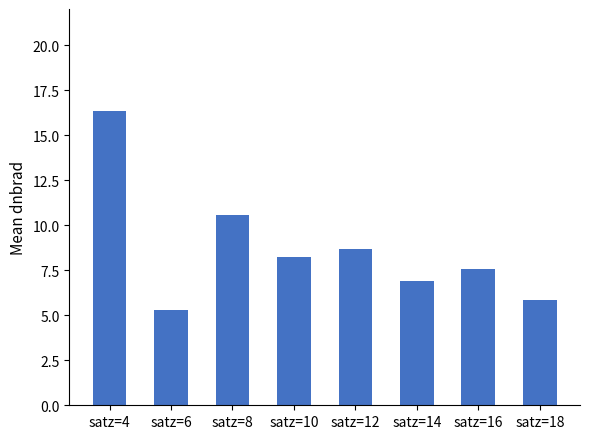

What is the greatest value displayed?

16.4